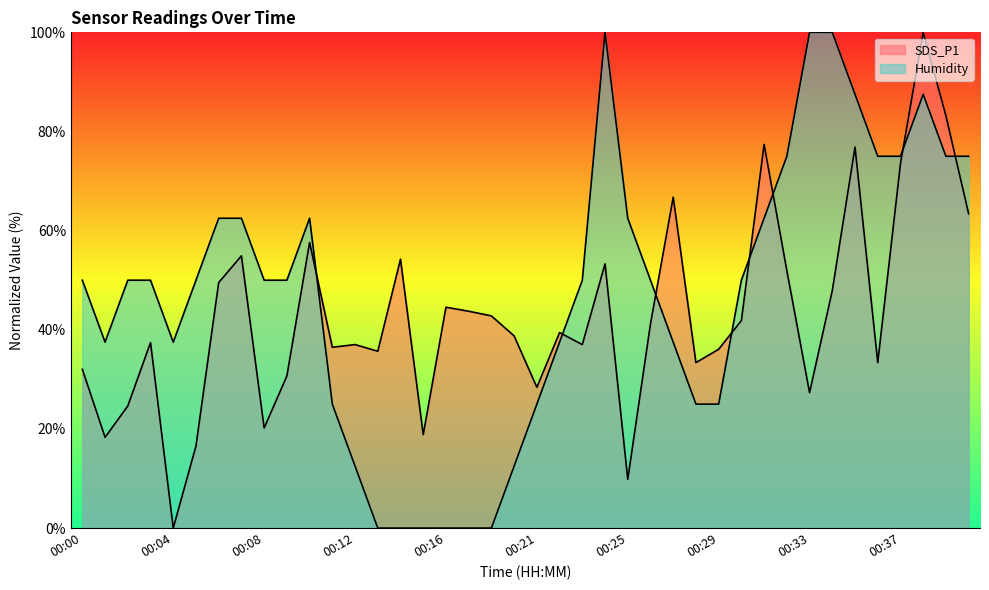

Count the number of data series in this chart.

2